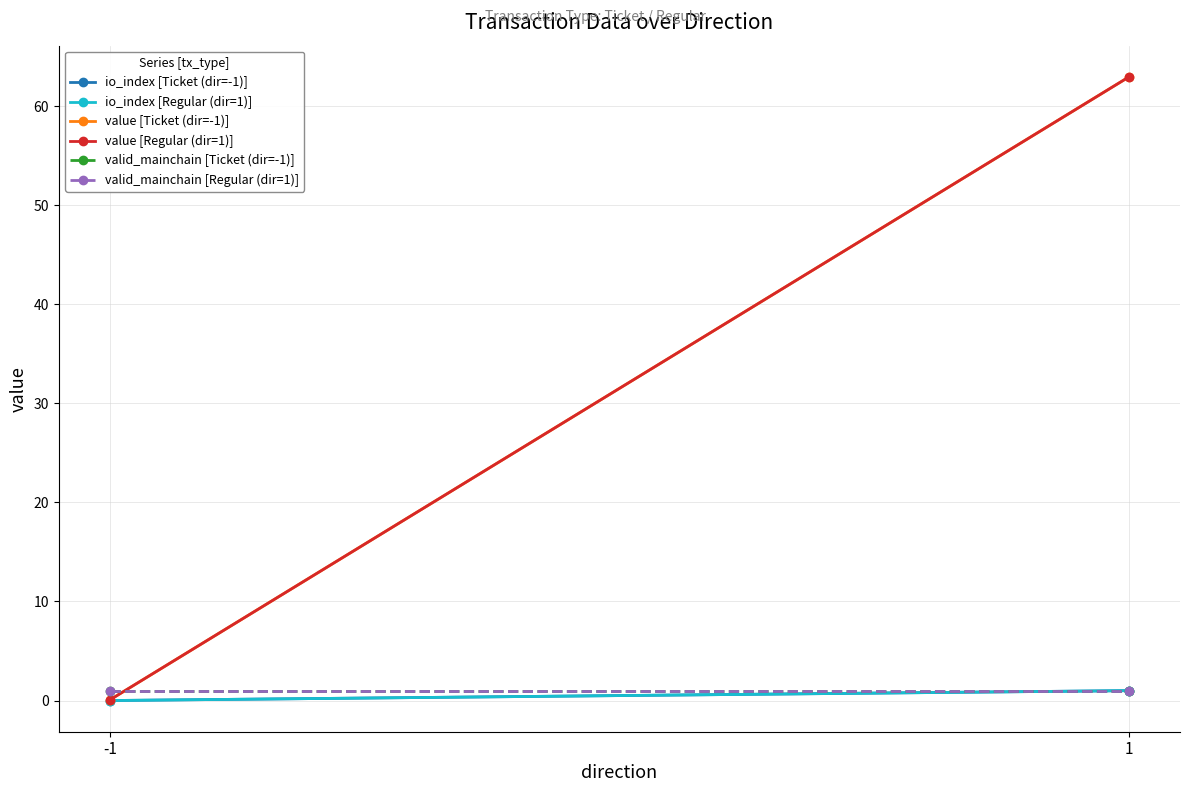

What is the highest value of the value [Regular (dir=1)] series?

63.0